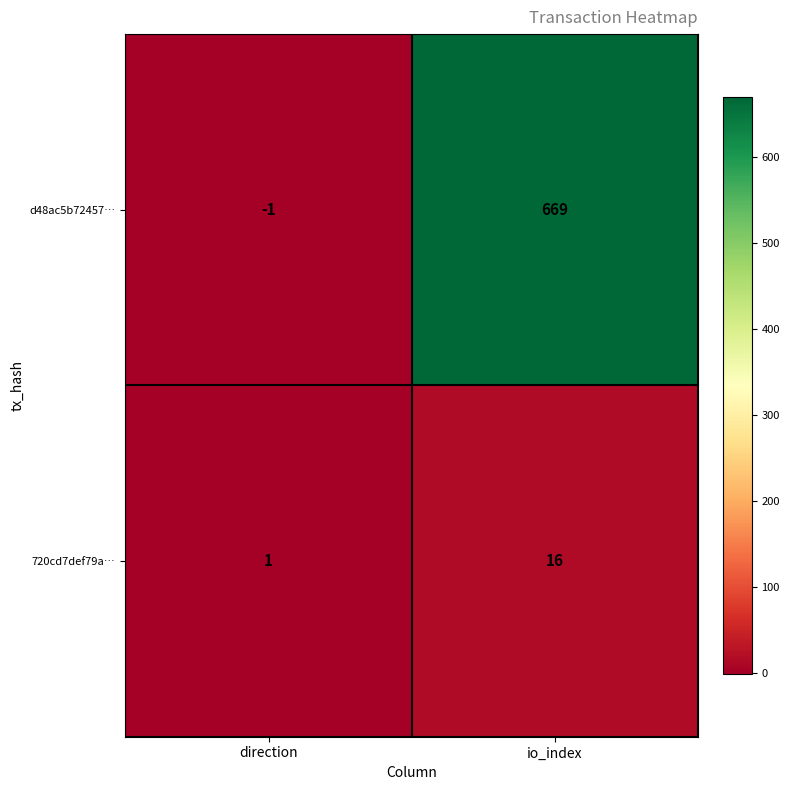

What is the highest value of the d48ac5b72457… series?

669